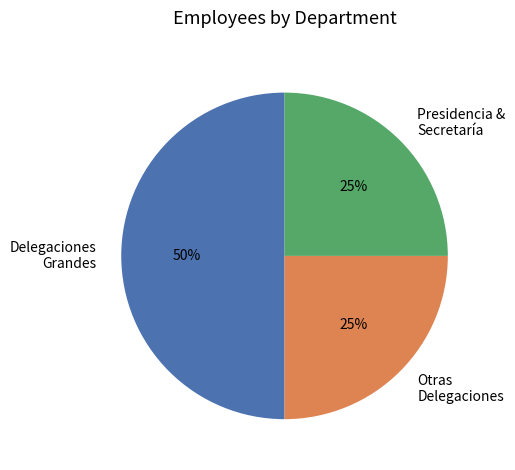

To the nearest percent, what portion does Presidencia & Secretaría represent?

25%